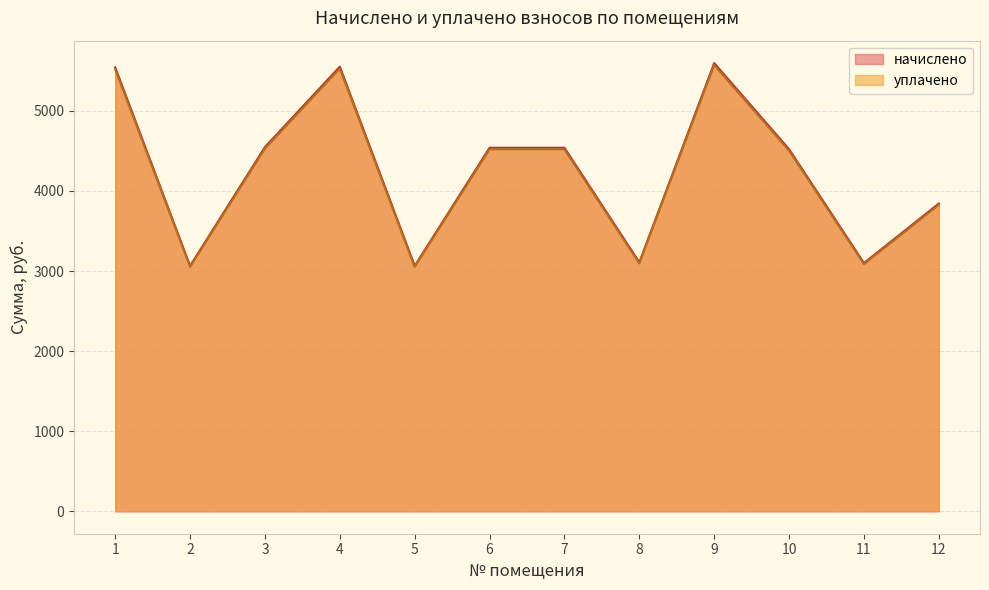

What is the sum of all уплачено values?

50802.3